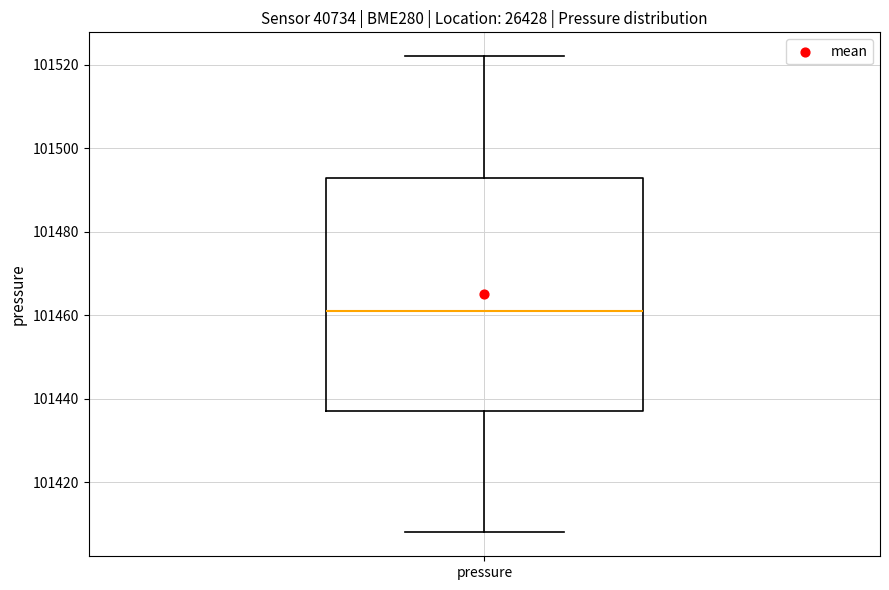

Read this box plot against the y-axis: the position of the median line, the range covered by the box, and the ends of both whiskers. The values are not printed on the chart, so give them approximately, as read against the axis.

median 101460, box 101438 to 101492, whiskers 101408 to 101522